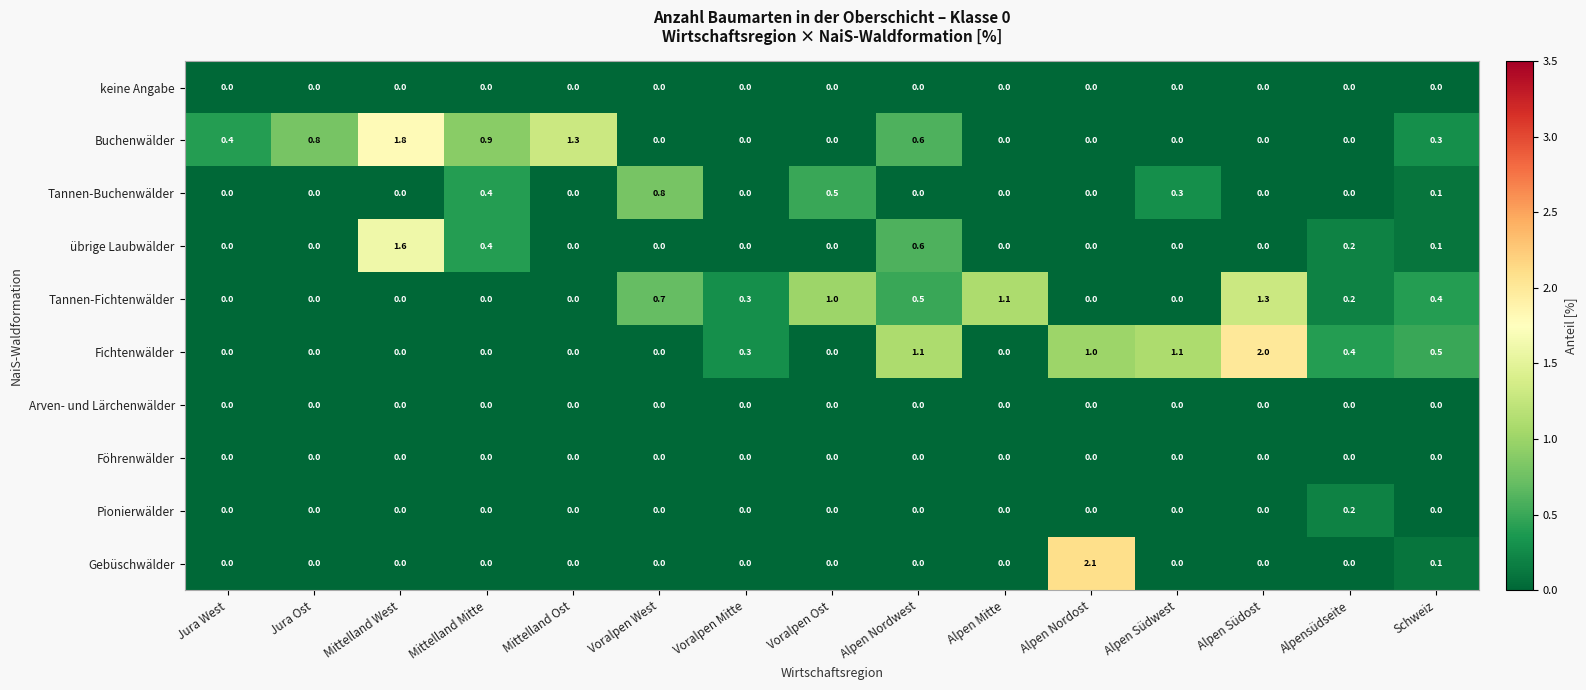

Is it true that Tannen-Fichtenwälder equals 1.3 at Alpen Südost?

True